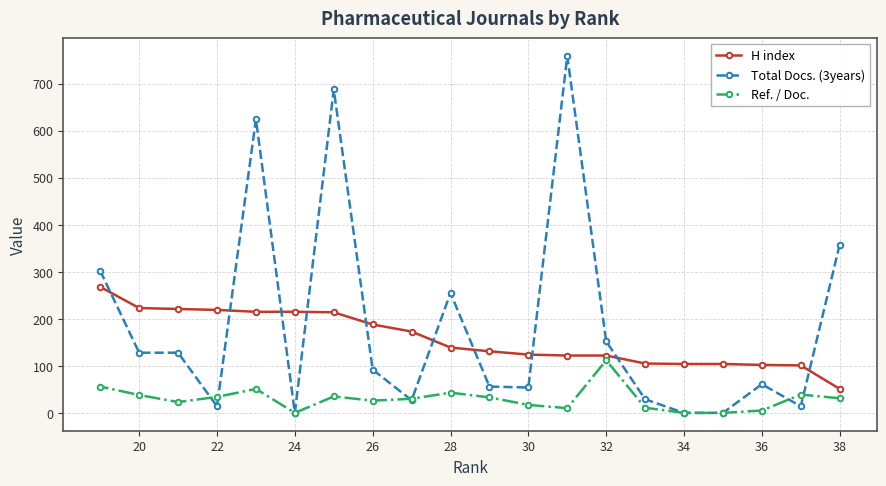

At how many categories does at least one series exceed 605?

3